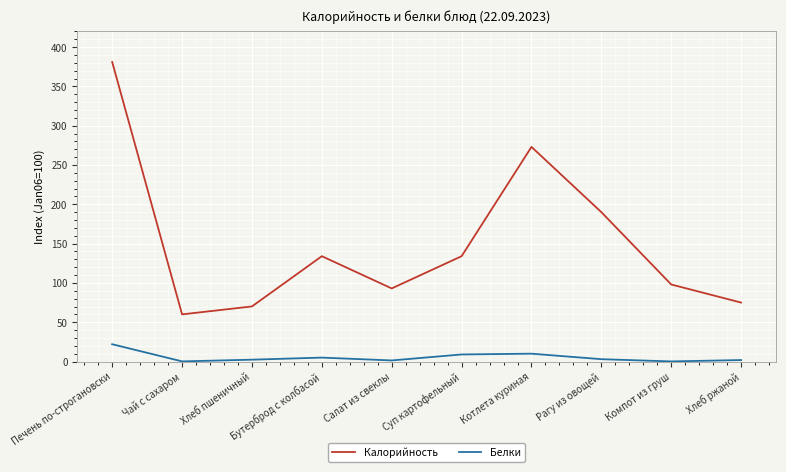

What position from the right is Печень по-строгановски?

10